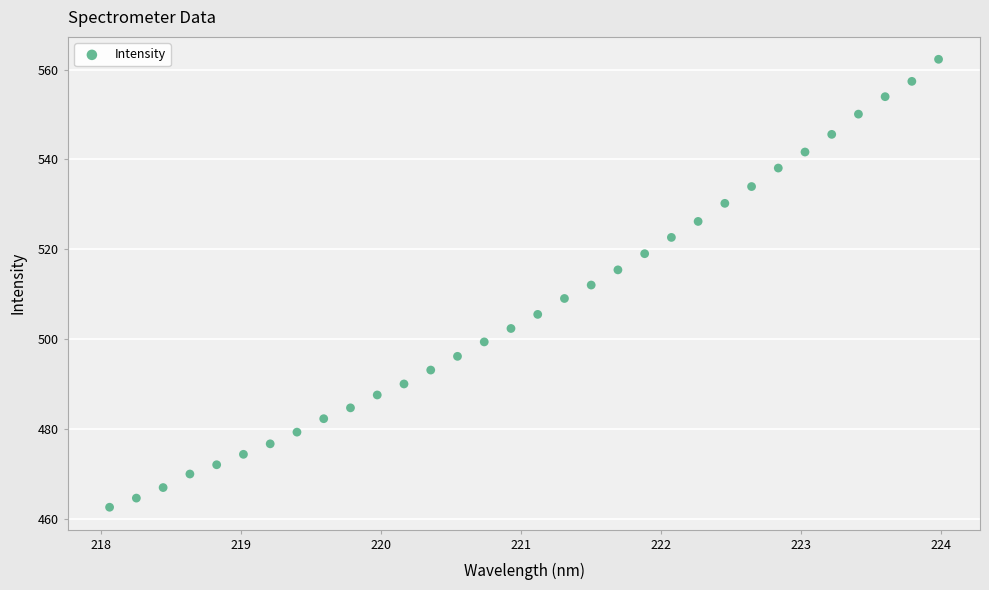

What is the range of X values (max minus min)?

5.9